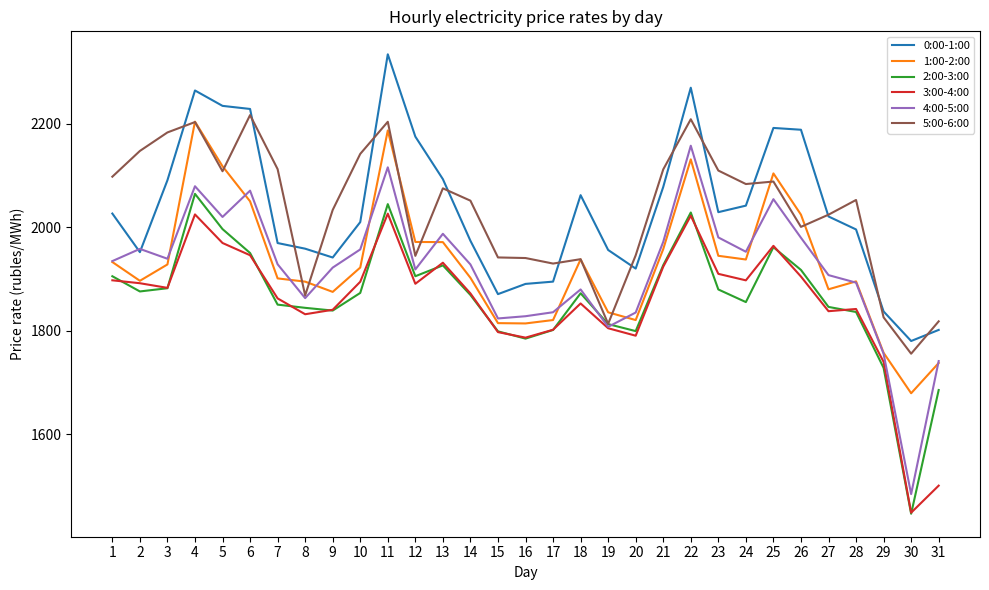

What is the minimum value shown in the chart?

1446.6